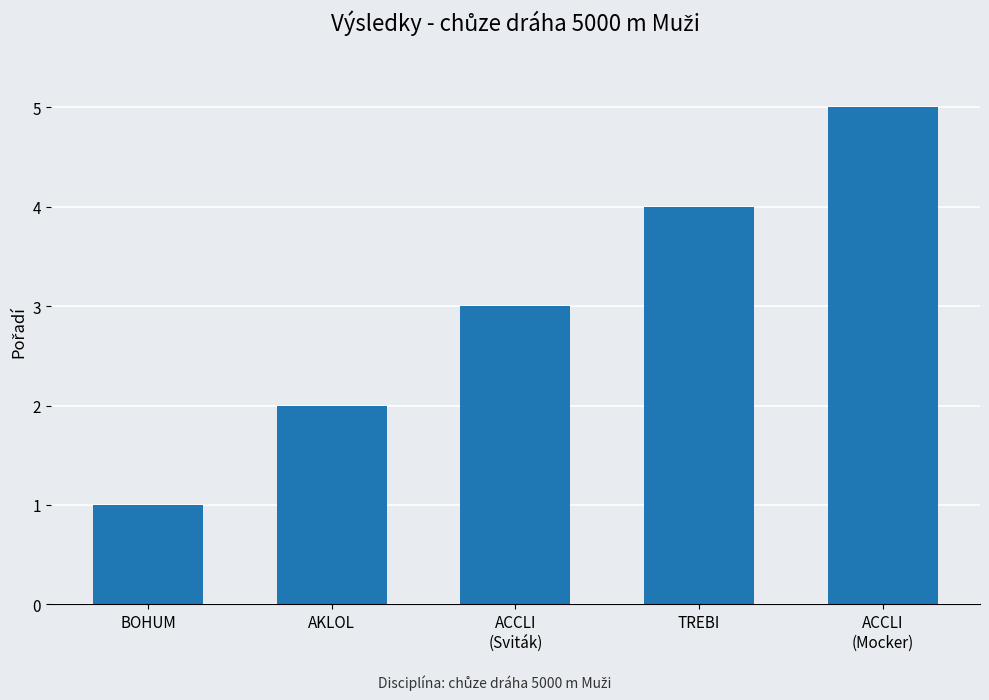

What is the difference between the values at ACCLI
(Mocker) and BOHUM?

4